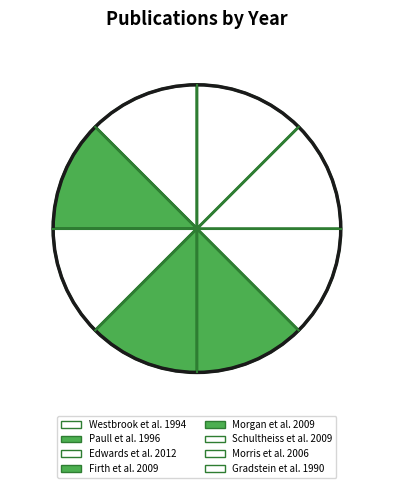

True or false: Schultheiss et al. 2009 accounts for 13% of the total.

True